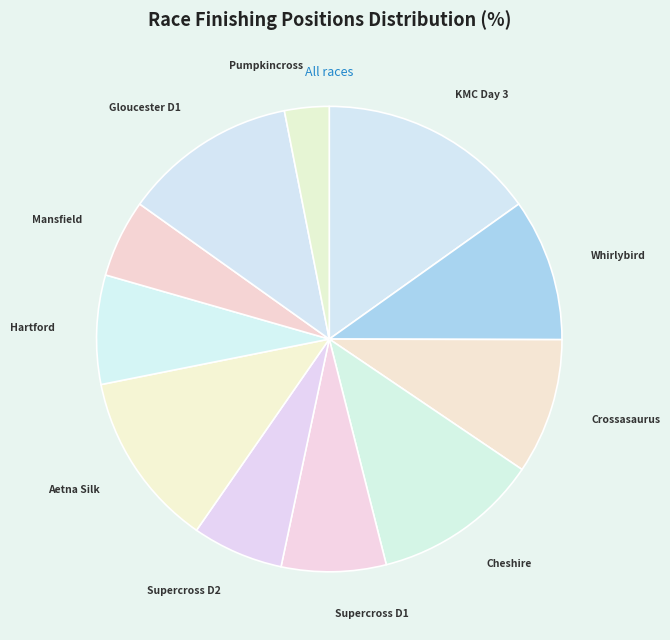

How many slices are in this pie chart?

11